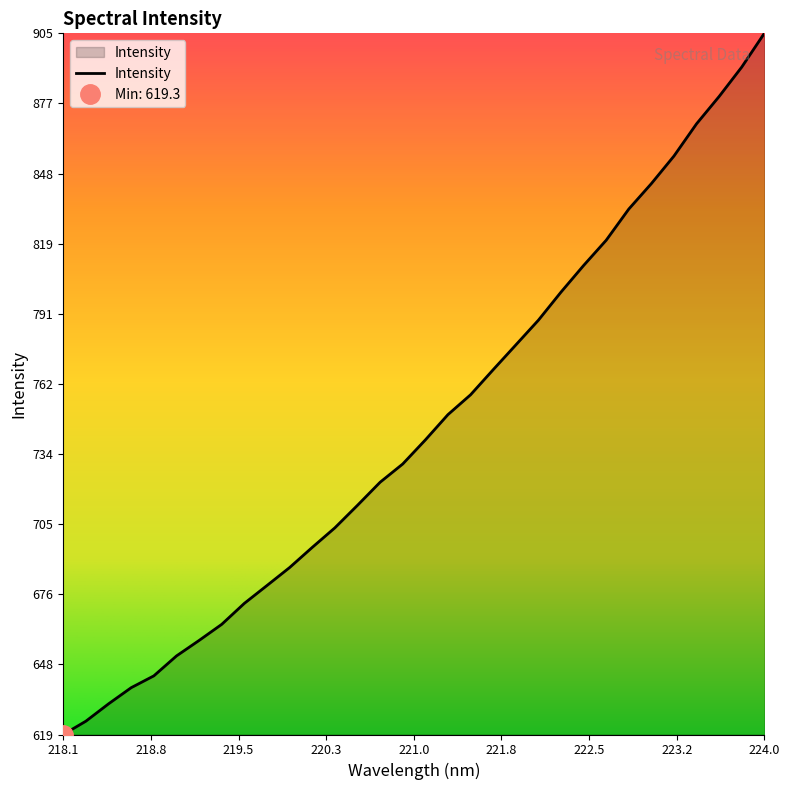

Is it true that Intensity equals 297.3 at 224.0?

False